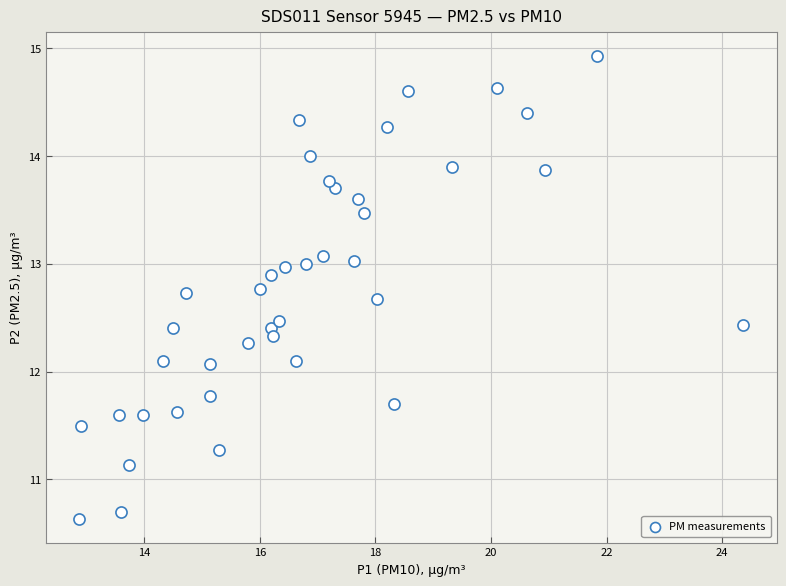

What is the range of Y values (max minus min)?

4.3